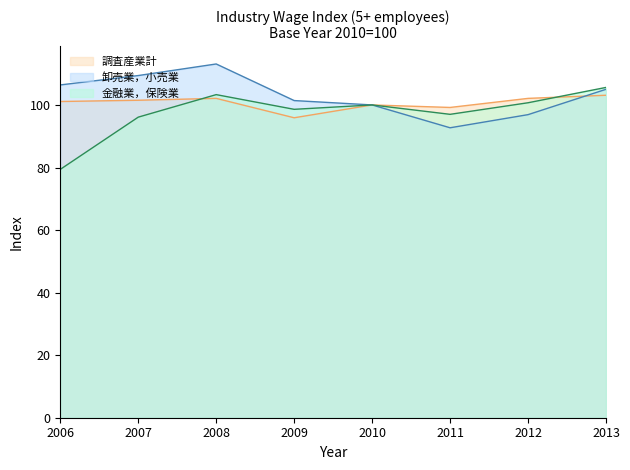

How many intersections are there between 調査産業計 and 卸売業，小売業?

1